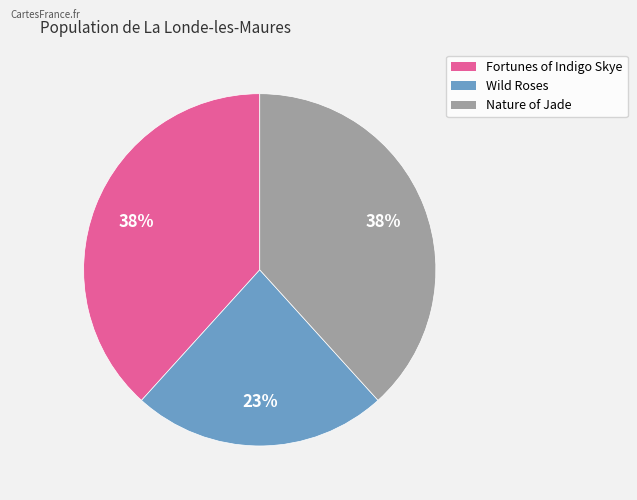

Which category has the smallest portion of the pie?

Wild Roses